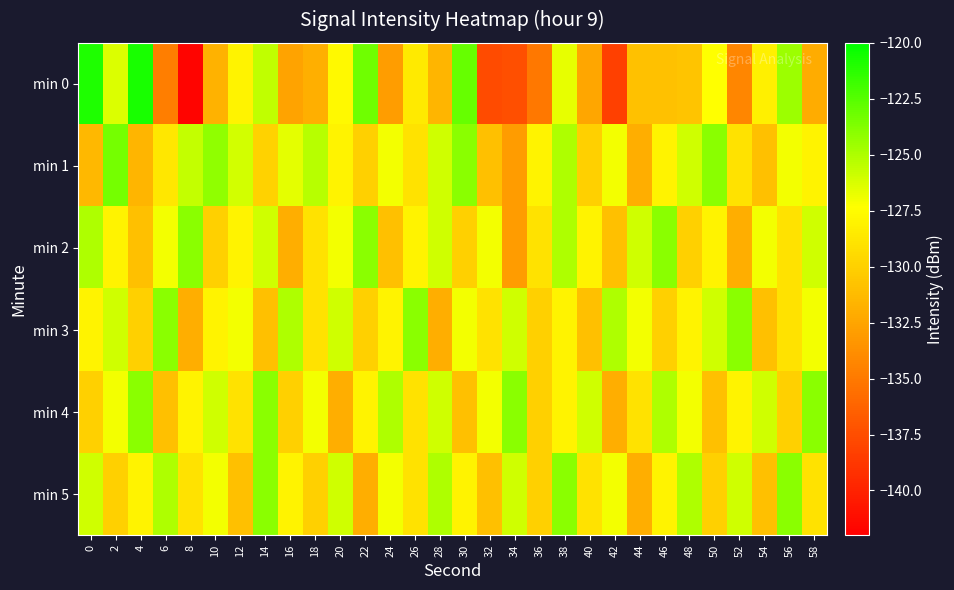

Reading right to left, transcribe all the data shown in this chart.

min 0: 58=-132.0	56=-124.5	54=-128.2	52=-134.2	50=-127.3	48=-130.7	46=-130.9	44=-130.8	42=-138.2	40=-132.4	38=-126.7	36=-135.1	34=-137.4	32=-137.7	30=-123.0	28=-131.6	26=-128.6	24=-132.9	22=-123.2	20=-127.7	18=-131.9	16=-132.6	14=-125.5	12=-128.1	10=-131.7	8=-141.7	6=-134.7	4=-120.7	2=-126.3	0=-120.9
min 1: 58=-128.0	56=-127.0	54=-131.0	52=-129.0	50=-124.0	48=-126.0	46=-128.0	44=-132.0	42=-127.0	40=-130.0	38=-125.0	36=-128.0	34=-133.0	32=-131.0	30=-124.0	28=-126.0	26=-129.0	24=-127.0	22=-130.0	20=-128.0	18=-125.3	16=-126.6	14=-129.9	12=-126.1	10=-124.1	8=-125.7	6=-128.8	4=-131.6	2=-123.4	0=-131.4
min 2: 58=-126.0	56=-129.0	54=-127.0	52=-132.0	50=-128.0	48=-130.0	46=-124.0	44=-126.0	42=-131.0	40=-128.0	38=-125.0	36=-129.0	34=-133.0	32=-127.0	30=-130.0	28=-126.0	26=-128.0	24=-131.0	22=-124.0	20=-127.0	18=-129.0	16=-132.0	14=-126.0	12=-128.0	10=-130.0	8=-124.0	6=-127.0	4=-131.0	2=-128.0	0=-125.0
min 3: 58=-127.0	56=-129.0	54=-131.0	52=-124.0	50=-126.0	48=-128.0	46=-130.0	44=-127.0	42=-125.0	40=-131.0	38=-128.0	36=-130.0	34=-126.0	32=-129.0	30=-127.0	28=-132.0	26=-124.0	24=-128.0	22=-130.0	20=-126.0	18=-129.0	16=-125.0	14=-131.0	12=-127.0	10=-128.0	8=-132.0	6=-124.0	4=-130.0	2=-126.0	0=-128.0
min 4: 58=-124.0	56=-130.0	54=-126.0	52=-128.0	50=-131.0	48=-127.0	46=-125.0	44=-129.0	42=-132.0	40=-126.0	38=-128.0	36=-130.0	34=-124.0	32=-127.0	30=-131.0	28=-126.0	26=-129.0	24=-125.0	22=-128.0	20=-132.0	18=-127.0	16=-130.0	14=-124.0	12=-129.0	10=-126.0	8=-128.0	6=-131.0	4=-124.0	2=-127.0	0=-130.0
min 5: 58=-129.0	56=-124.0	54=-131.0	52=-126.0	50=-130.0	48=-125.0	46=-128.0	44=-132.0	42=-127.0	40=-129.0	38=-124.0	36=-130.0	34=-126.0	32=-131.0	30=-128.0	28=-125.0	26=-129.0	24=-127.0	22=-132.0	20=-126.0	18=-130.0	16=-128.0	14=-124.0	12=-131.0	10=-127.0	8=-129.0	6=-125.0	4=-128.0	2=-130.0	0=-126.0